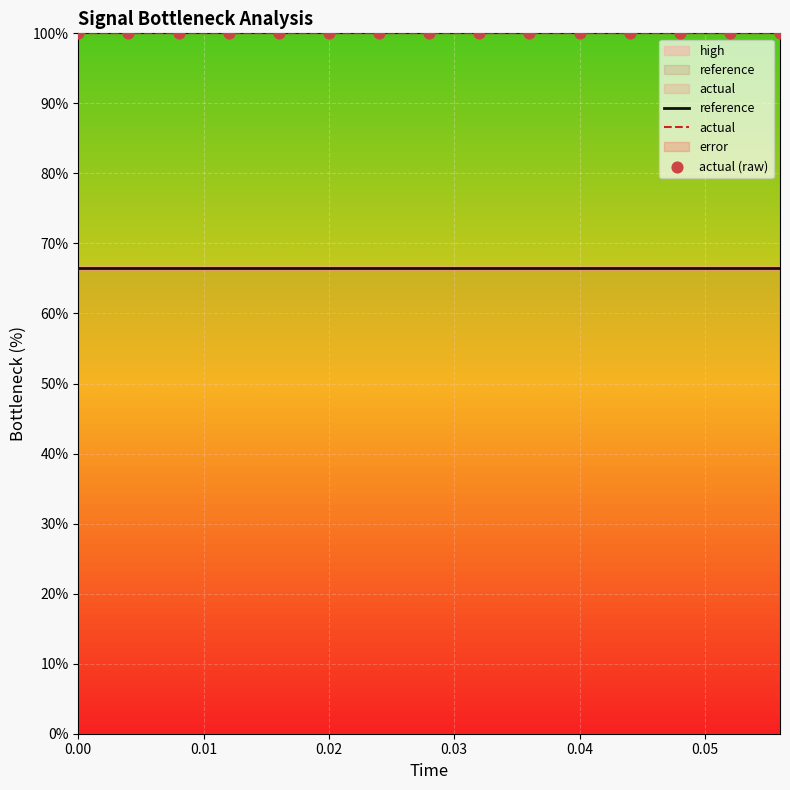

What is the total value across all series at 0.02?

266.5